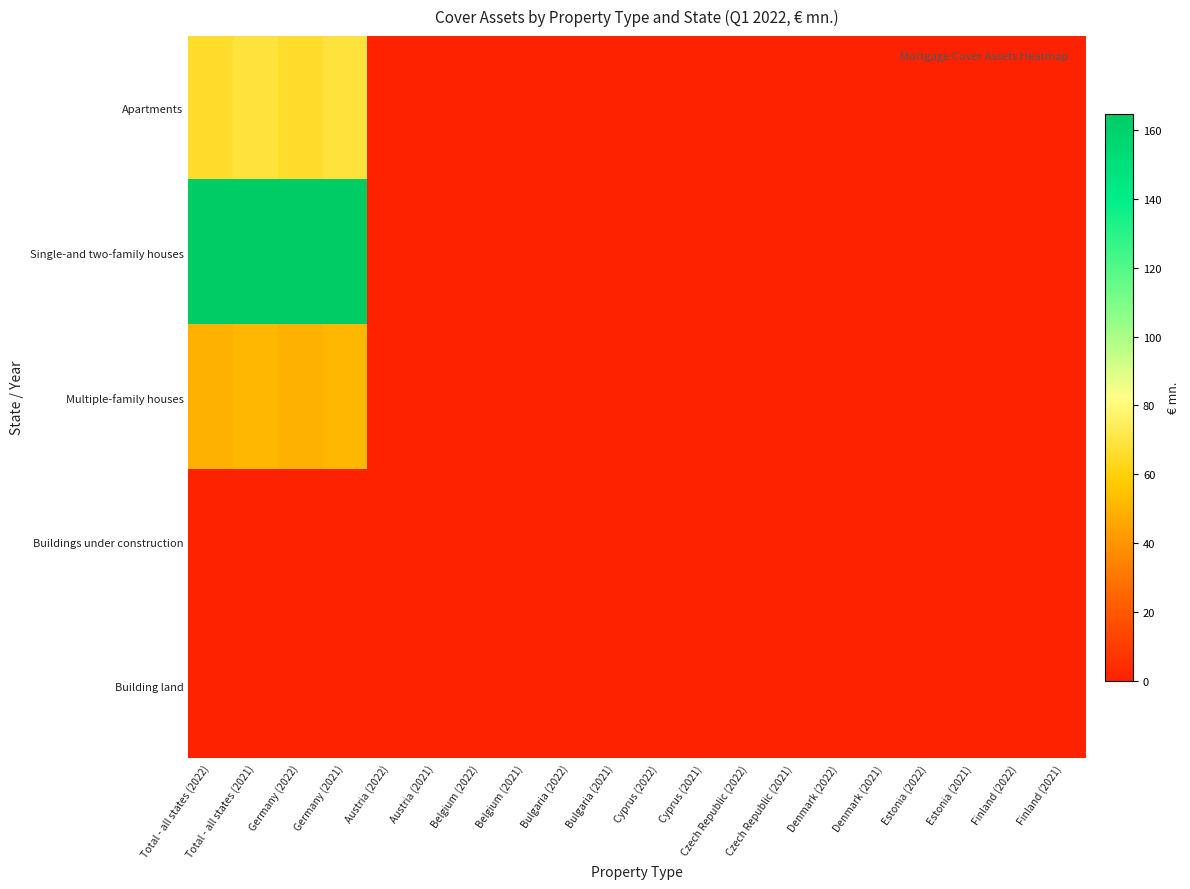

At Total - all states (2021), list the series in order from largest to smallest.

Single-and two-family houses, Apartments, Multiple-family houses, Buildings under construction, Building land